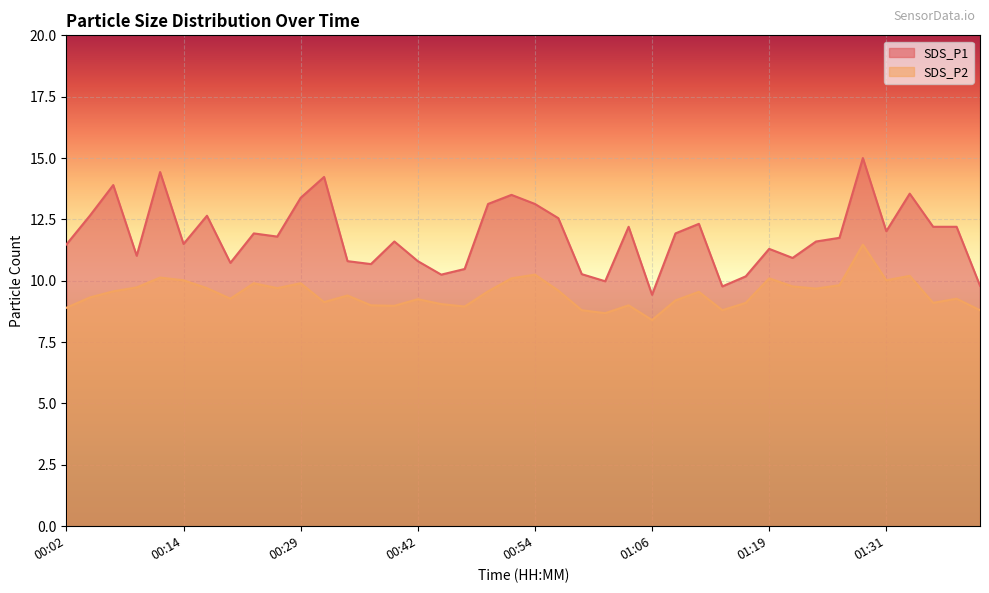

What is the maximum value for SDS_P1?

15.0